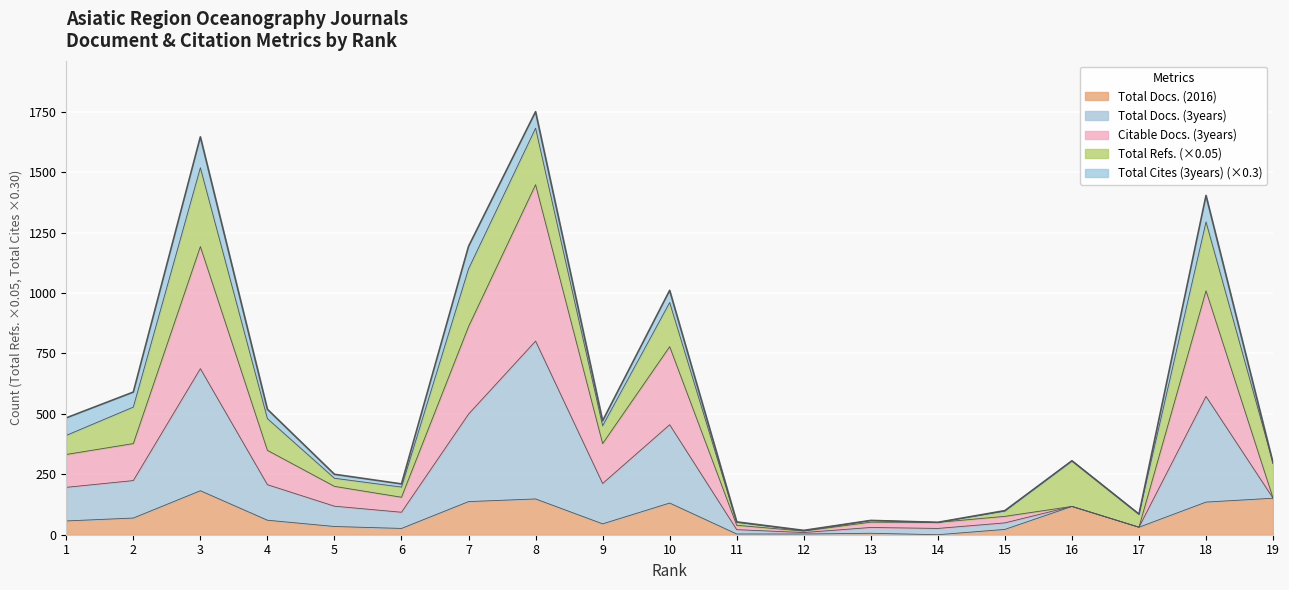

In Citable Docs. (3years), how many points are higher than both neighbors (excluding endpoints)?

6